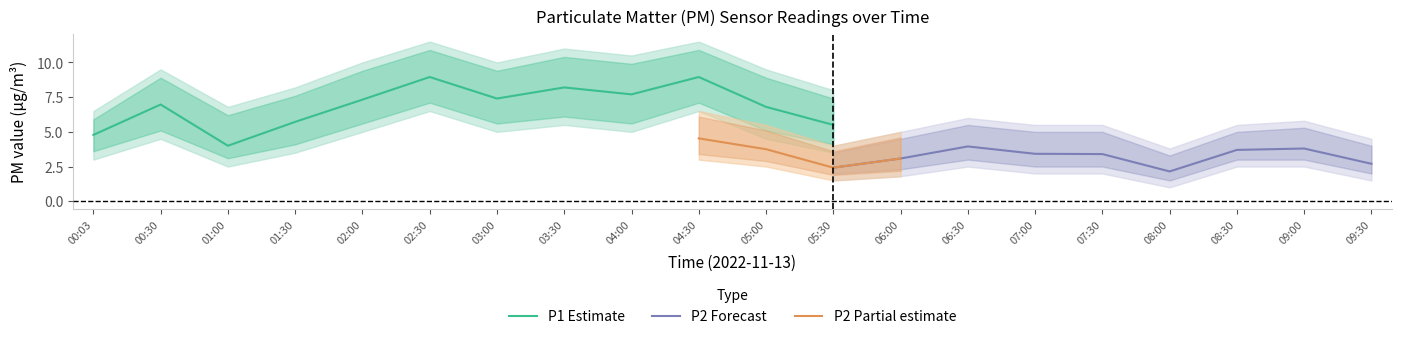

True or false: P2 and P1_upper intersect in this chart.

False